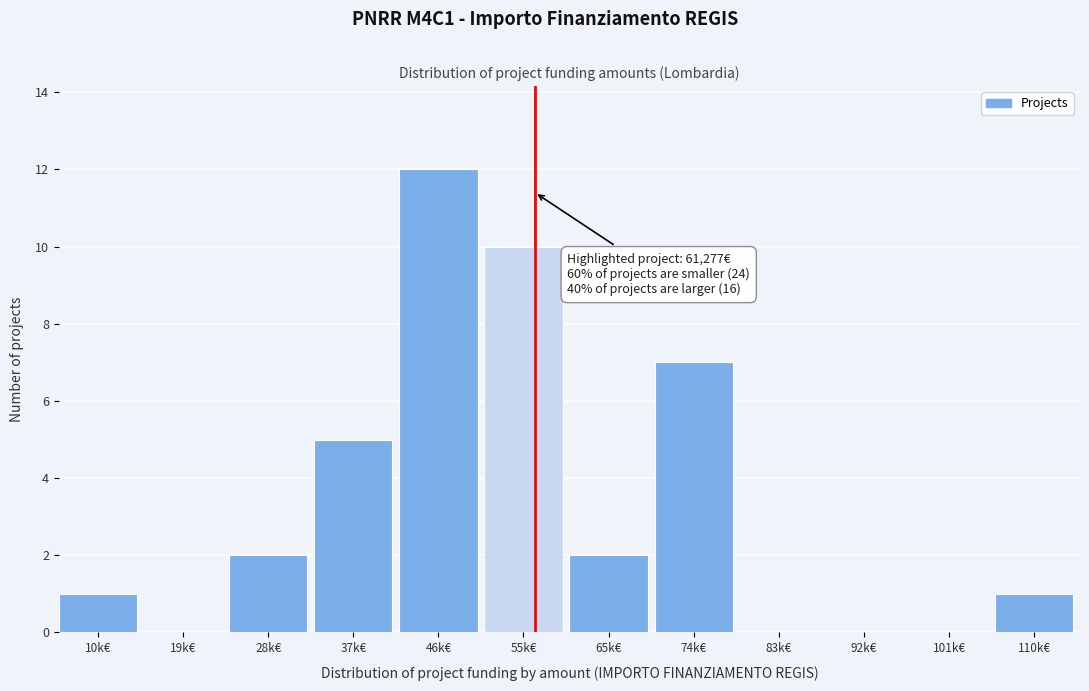

Reading left to right, what are all the values shown in this chart?

10k€=1	19k€=0	28k€=2	37k€=5	46k€=12	55k€=10	65k€=2	74k€=7	83k€=0	92k€=0	101k€=0	110k€=1